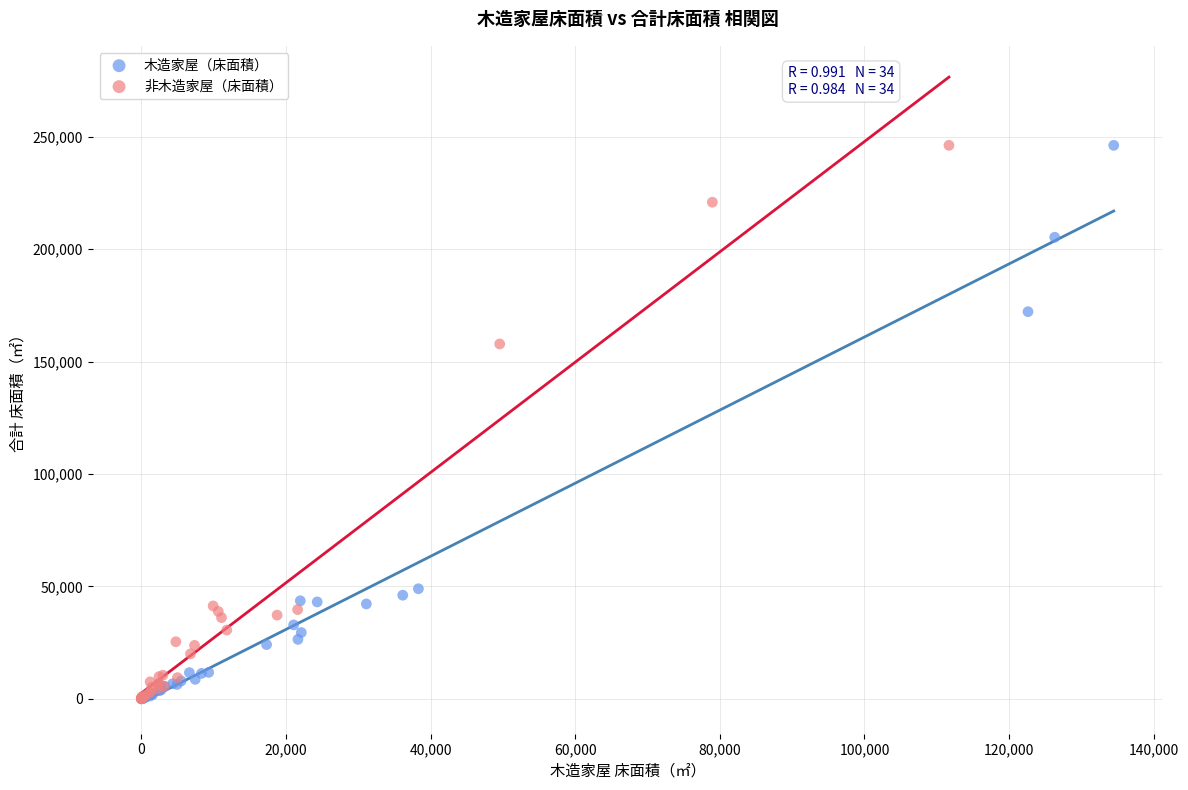

What are all the series names shown in the legend?

木造家屋（床面積）, 非木造家屋（床面積）